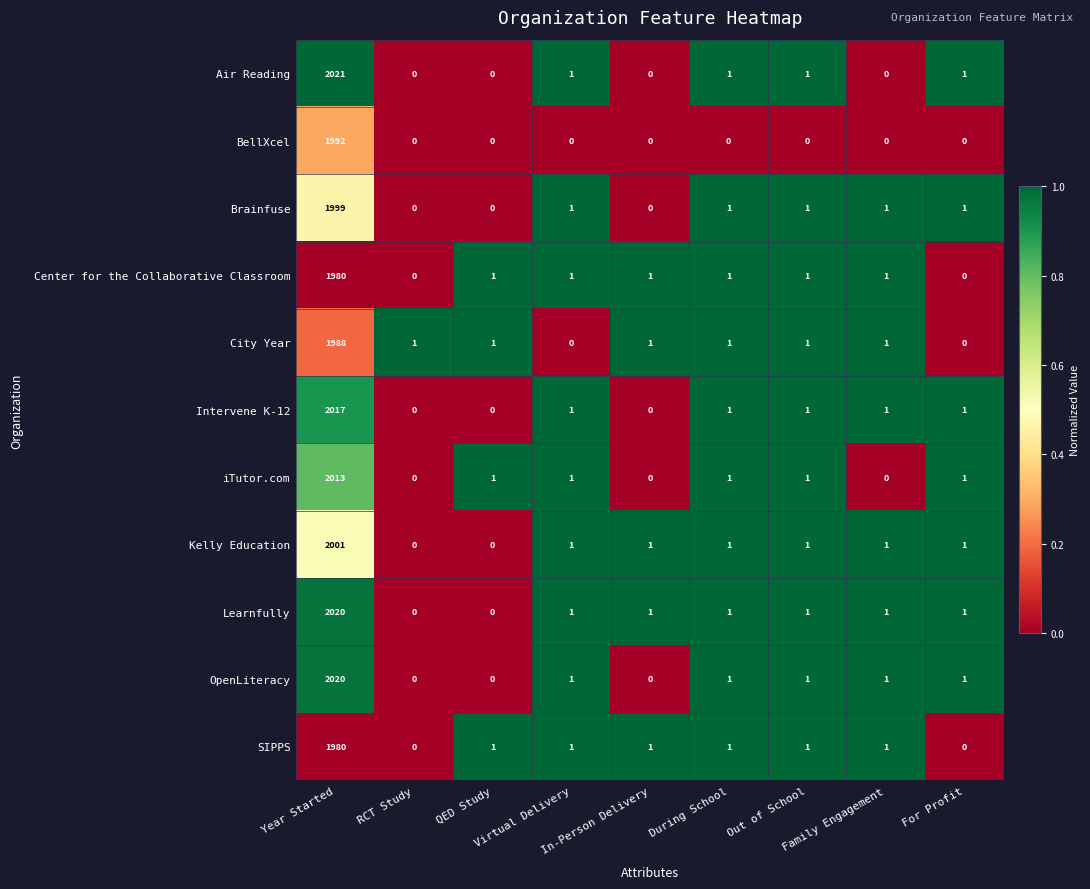

What is the sum of all Kelly Education values?

2007